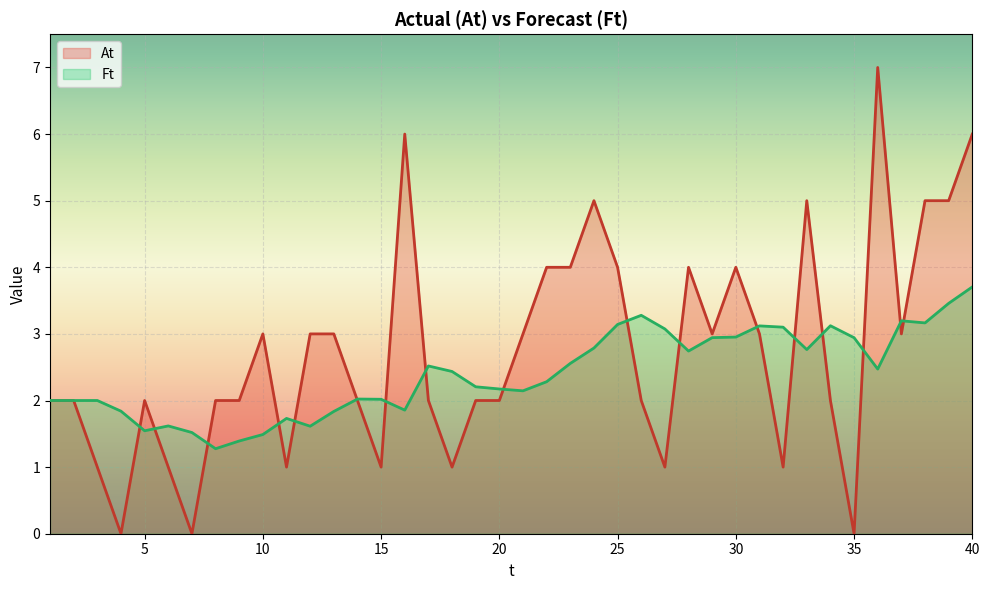

Which series has the largest range (max minus min)?

At